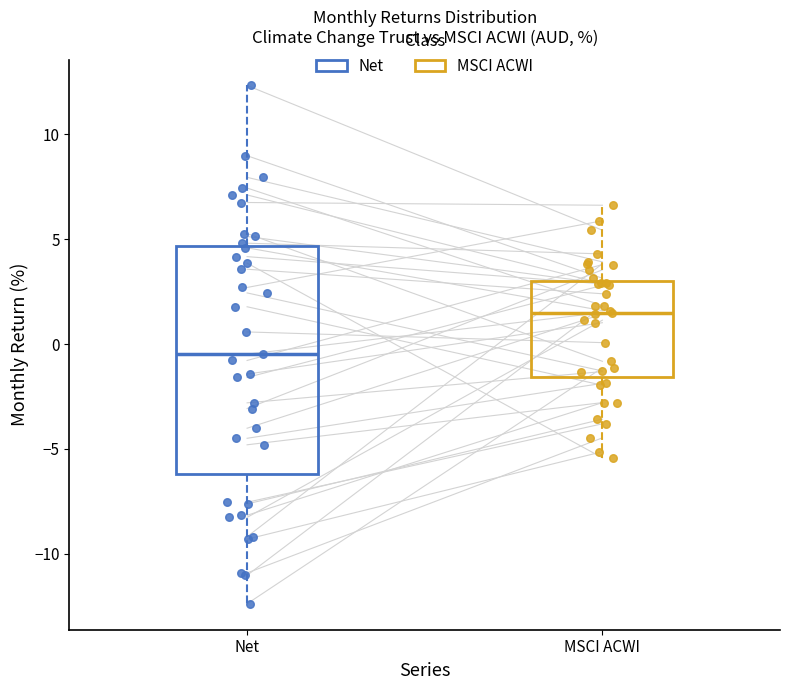

Where does the upper whisker of the box for MSCI ACWI end on the y-axis? The values are not printed on the chart, so give them approximately, as read against the axis.

6.5